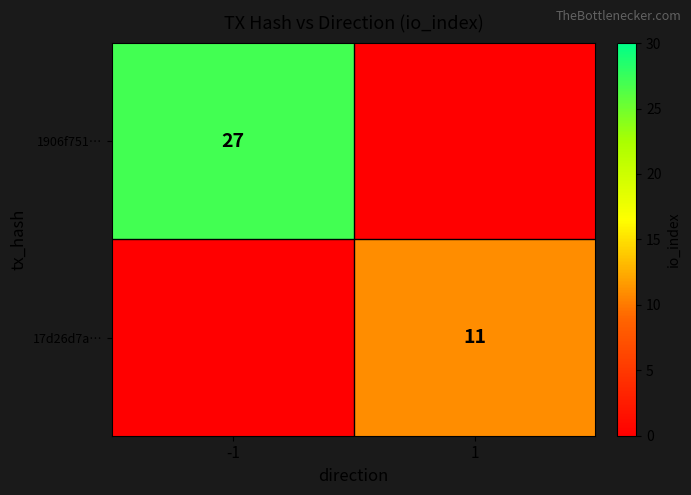

True or false: 17d26d7a… has a value of 11 at 1.

True